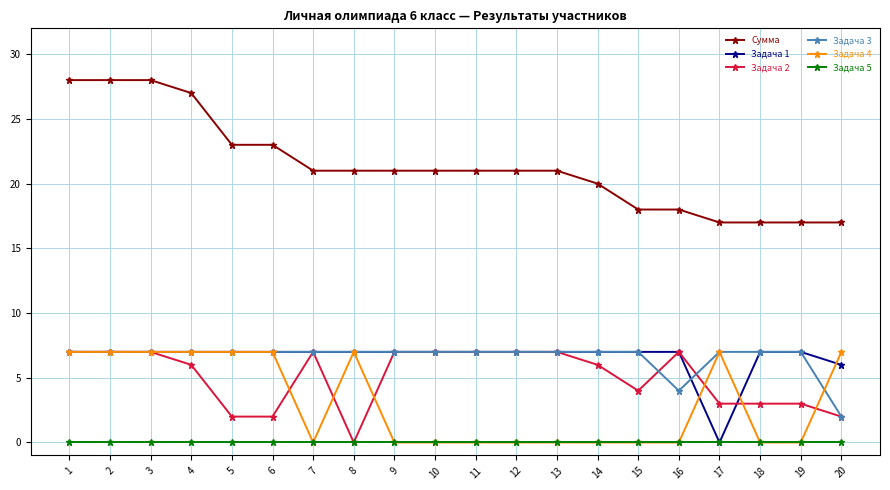

What is the value of the Задача 3 point at the 1st from the left?

7